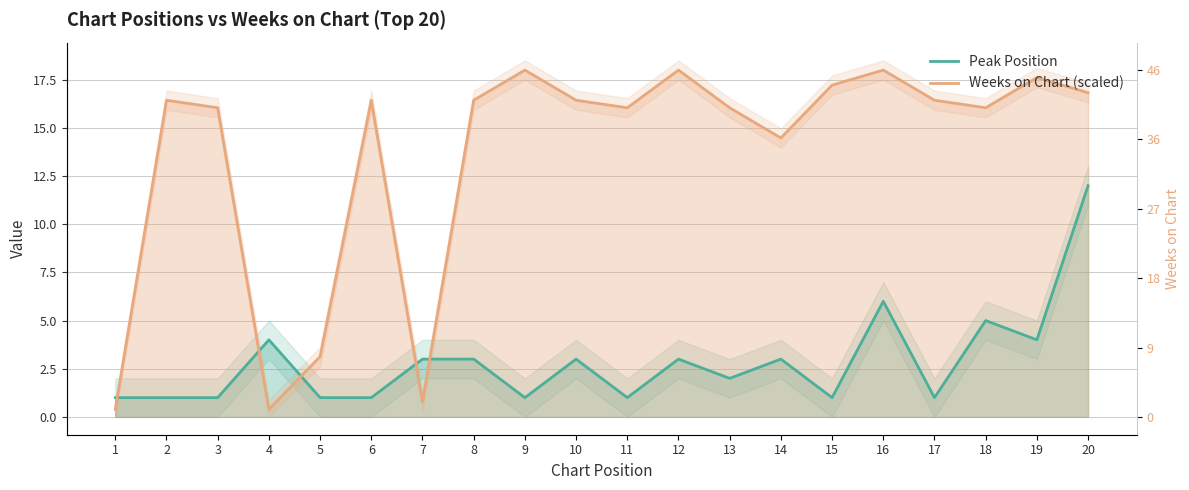

Reading left to right, what are all the values shown in this chart?

Peak Position: 1=1.0	2=1.0	3=1.0	4=4.0	5=1.0	6=1.0	7=3.0	8=3.0	9=1.0	10=3.0	11=1.0	12=3.0	13=2.0	14=3.0	15=1.0	16=6.0	17=1.0	18=5.0	19=4.0	20=12.0
Weeks on Chart (scaled): 1=0.4	2=16.4	3=16.0	4=0.4	5=3.1	6=16.4	7=0.8	8=16.4	9=18.0	10=16.4	11=16.0	12=18.0	13=16.0	14=14.5	15=17.2	16=18.0	17=16.4	18=16.0	19=17.6	20=16.8